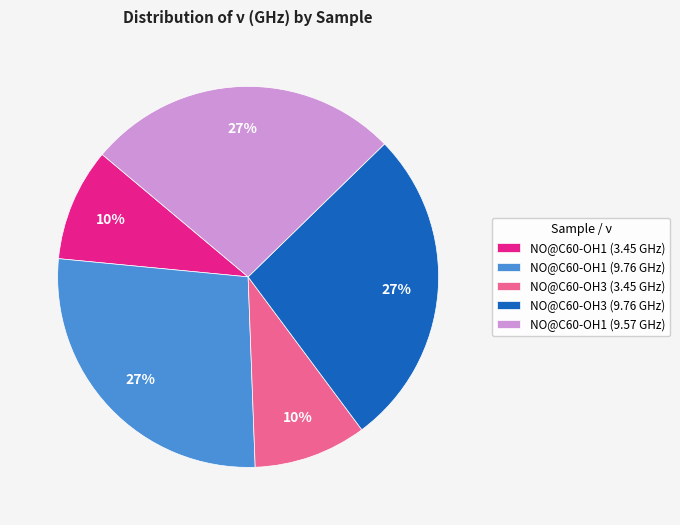

Count the number of slices in the pie.

5